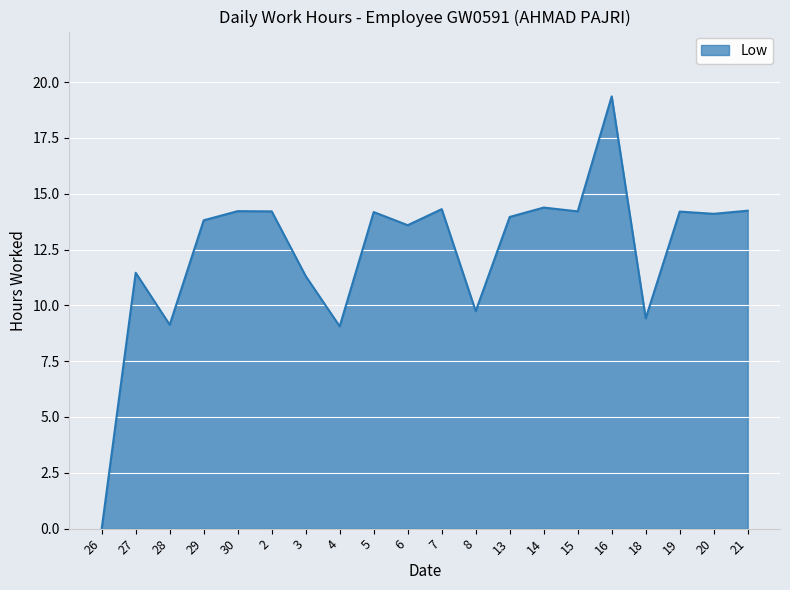

How many distinct data groups are displayed?

1